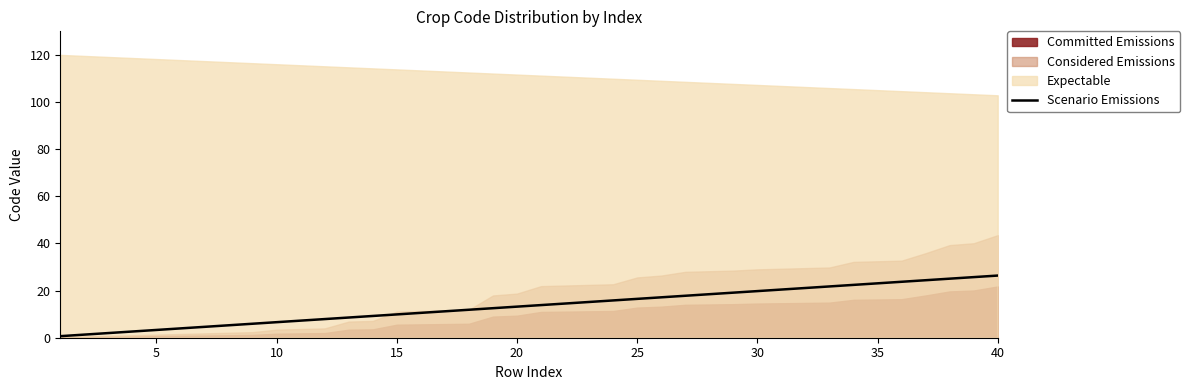

How many lines are shown in the chart?

1